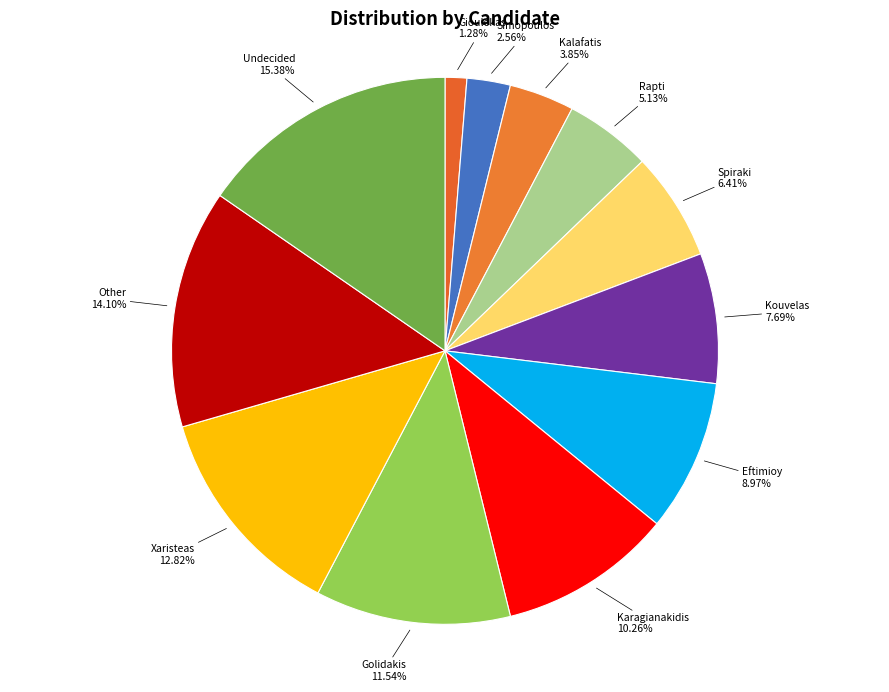

The Spiraki slice represents 6% of the pie. True or false?

True